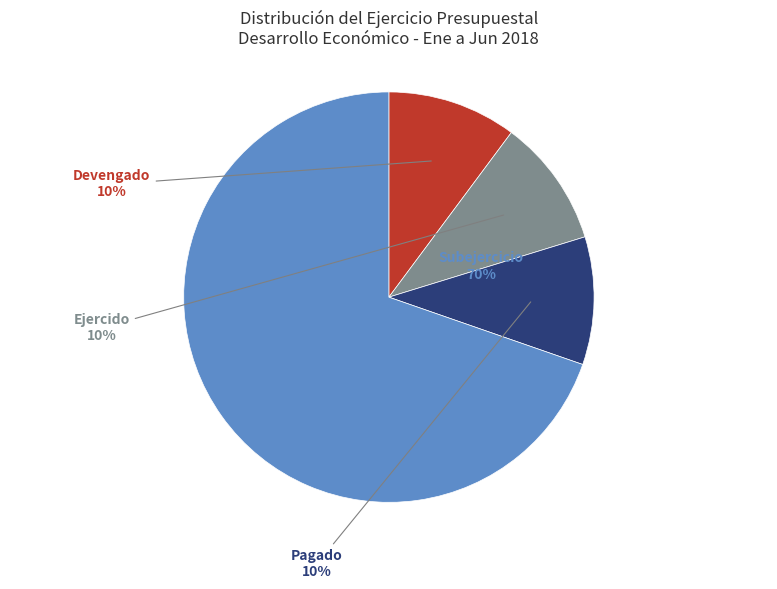

To the nearest percent, what is the average slice percentage?

25%